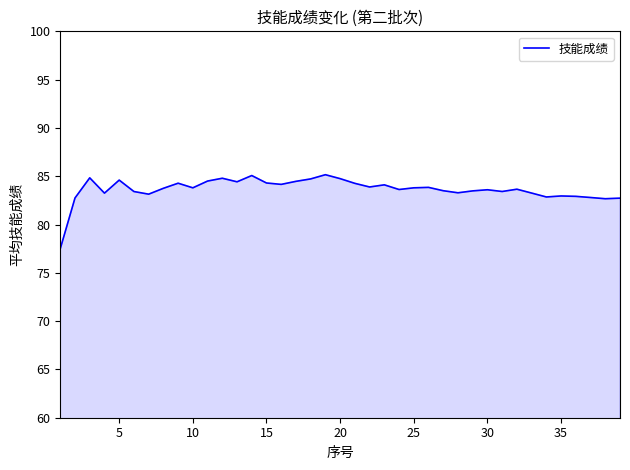

What is the smallest value displayed?

77.5